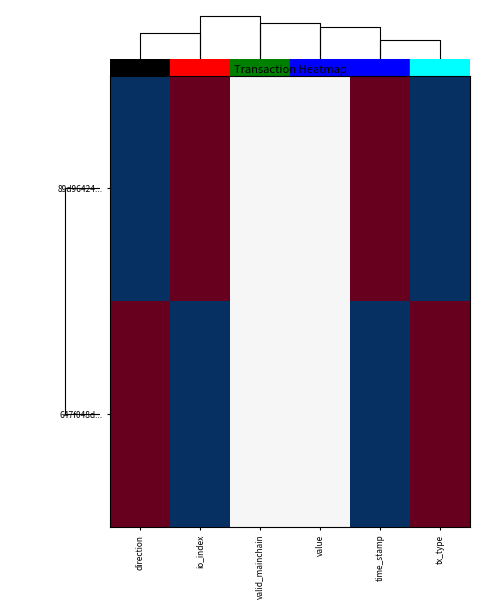

What is the smallest value displayed?

-1